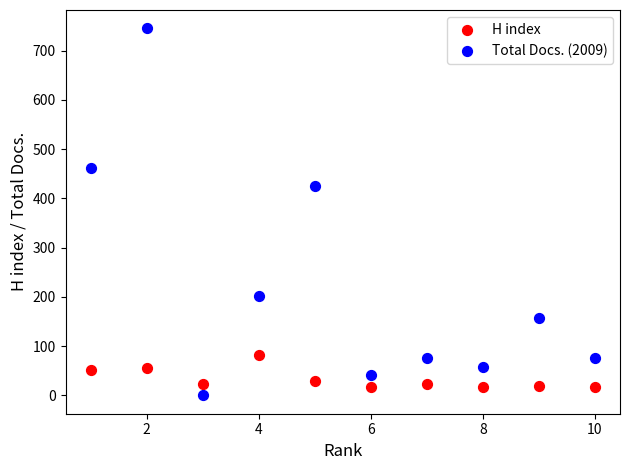

Which series has the widest spread of Y values?

Total Docs. (2009)